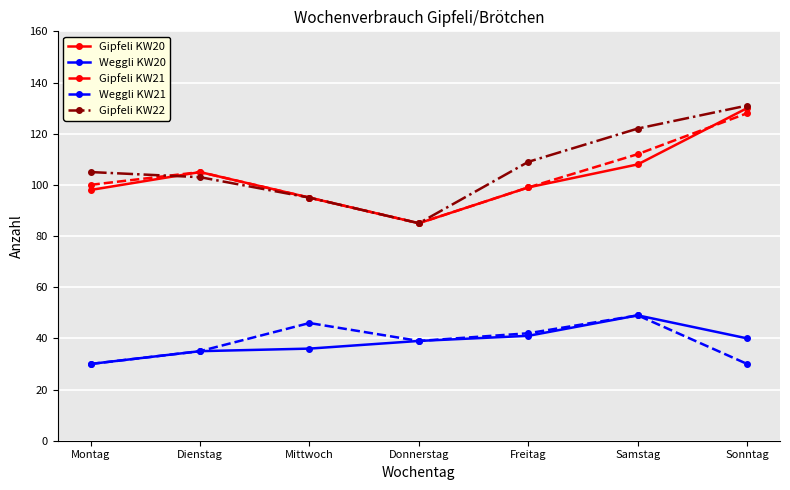

True or false: Gipfeli KW20 and Weggli KW20 intersect in this chart.

False